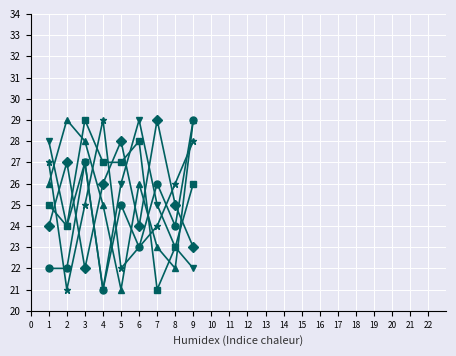

How many data points does each series have?

9